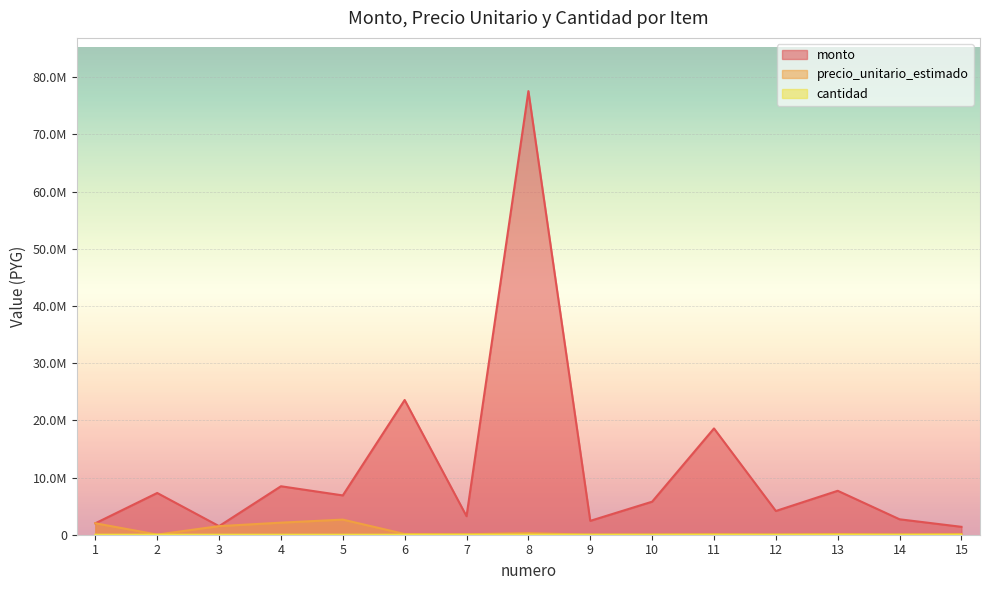

What is the sum of the precio_unitario_estimado values at 7 and 13?

201000.0